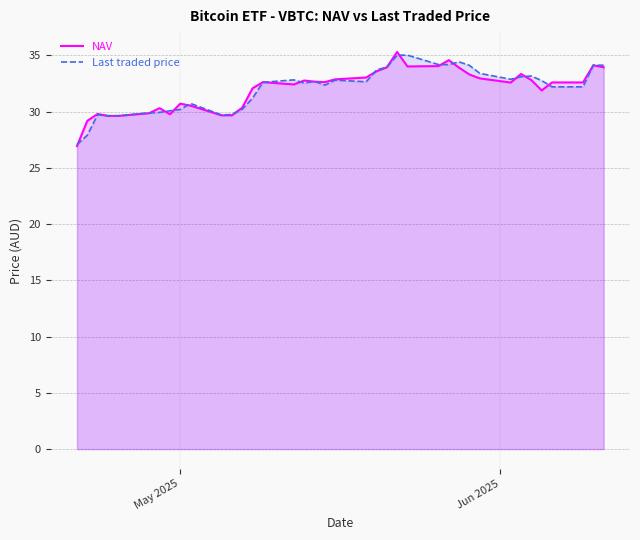

What is the lowest value of the NAV series?

26.9